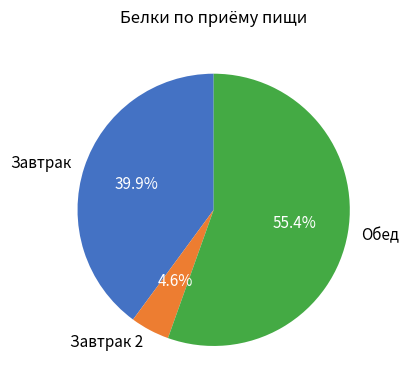

Is the sum of Завтрак 2 and Завтрак greater than half?

No